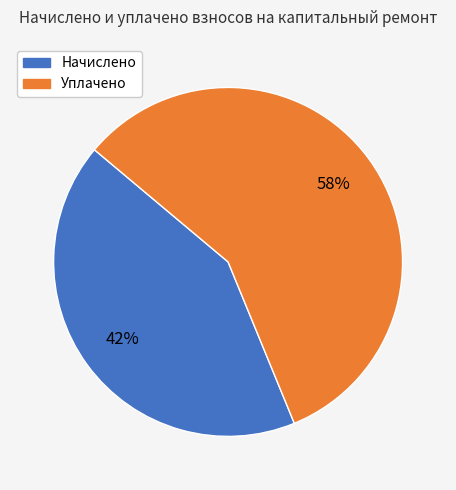

To the nearest percent, what is the average slice percentage?

50%